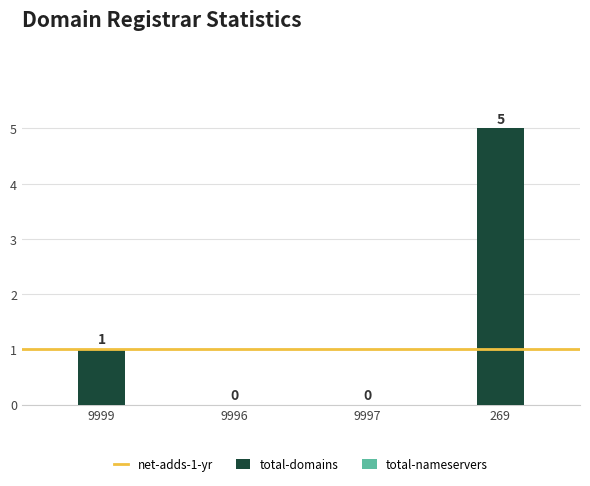

The value at 9997 is 0. True or false?

True